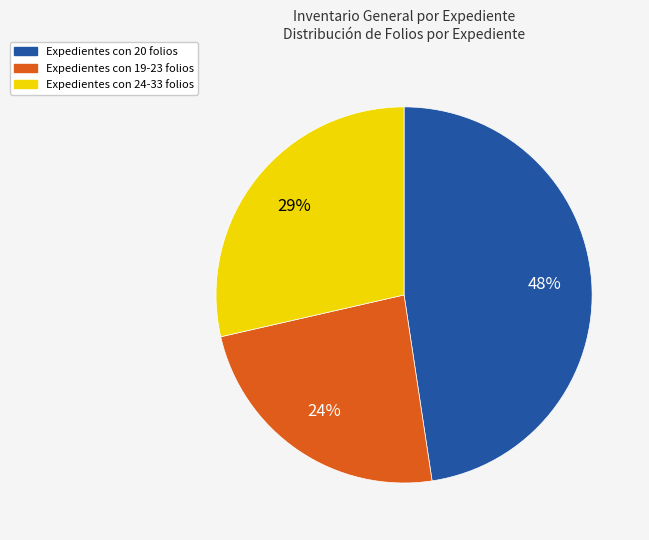

What is the smallest slice in the pie chart?

Expedientes con 19-23 folios